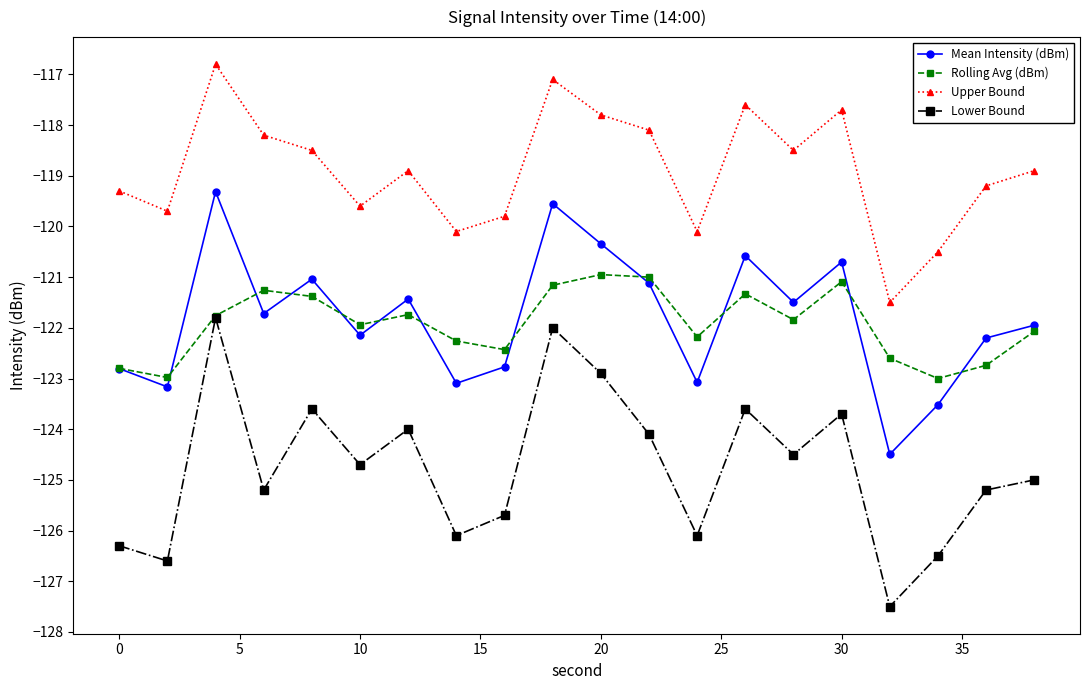

How many categories are shown in the chart?

20